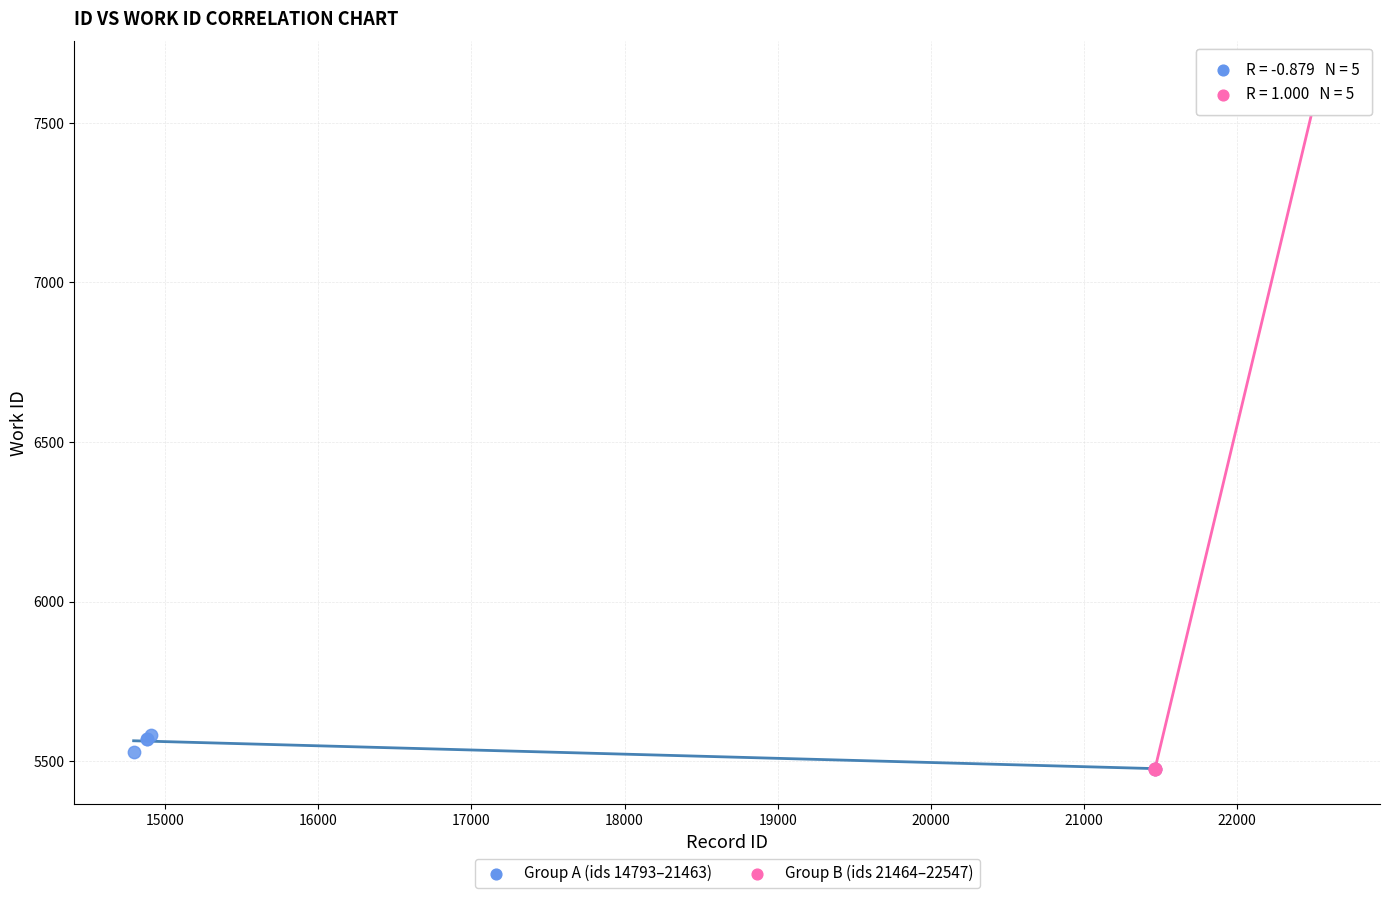

Which series reaches the maximum Y coordinate?

Group B (ids 21464–22547)